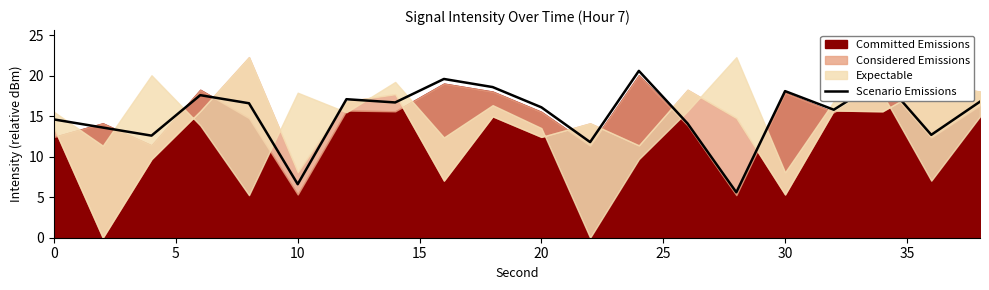

True or false: the data shows 13.6 at 5.

True